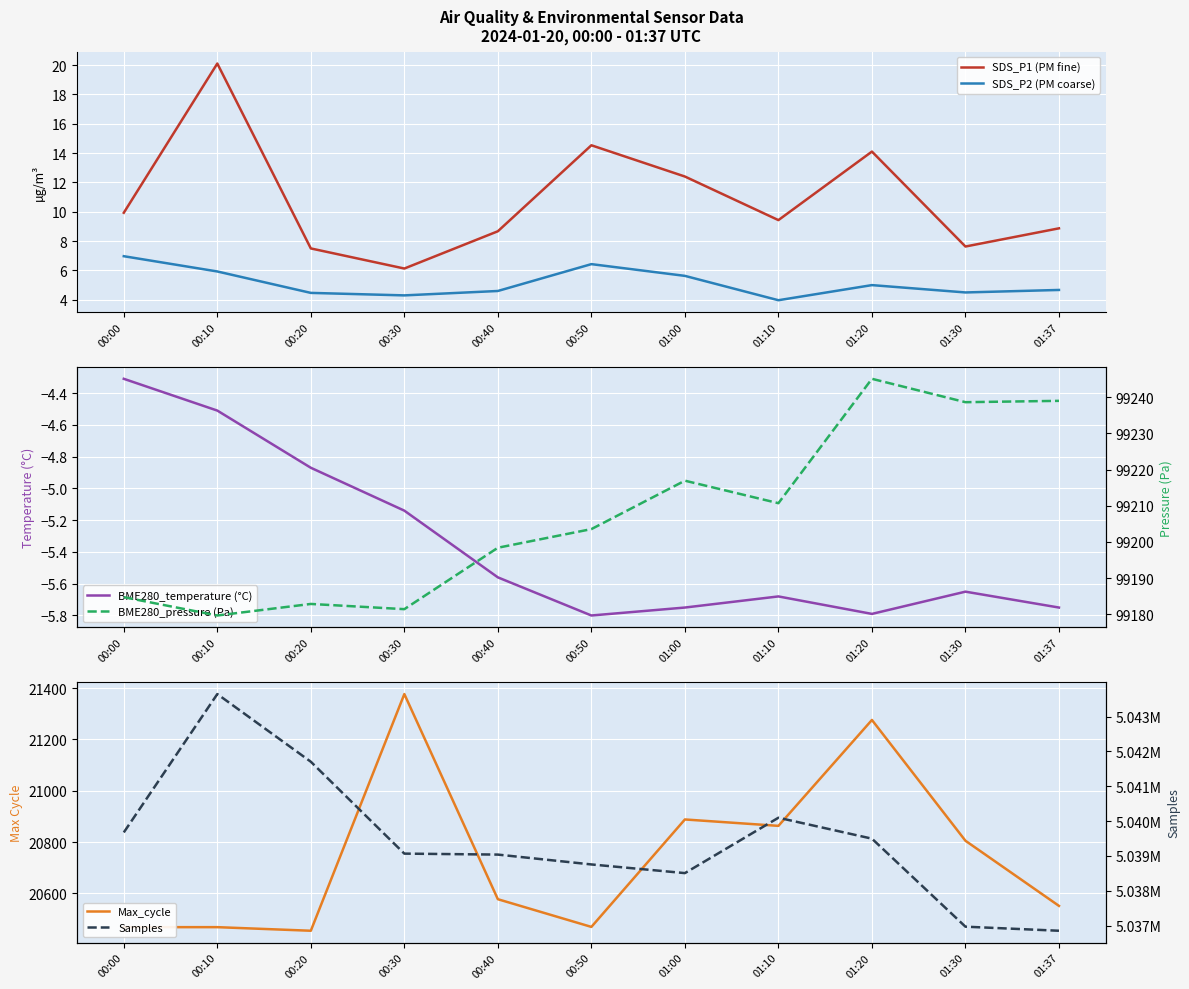

What position from the left is 00:50?

6